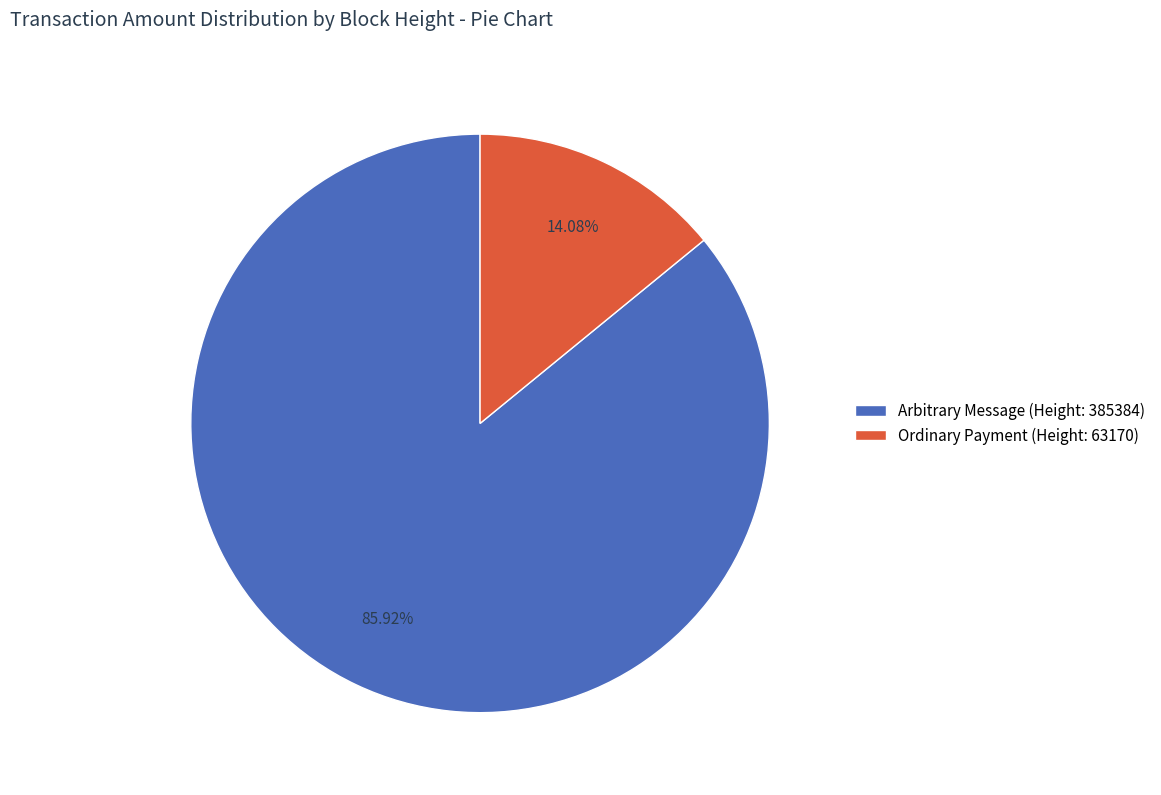

Do Ordinary Payment (Height: 63170) and Arbitrary Message (Height: 385384) together represent more than half of the pie?

Yes